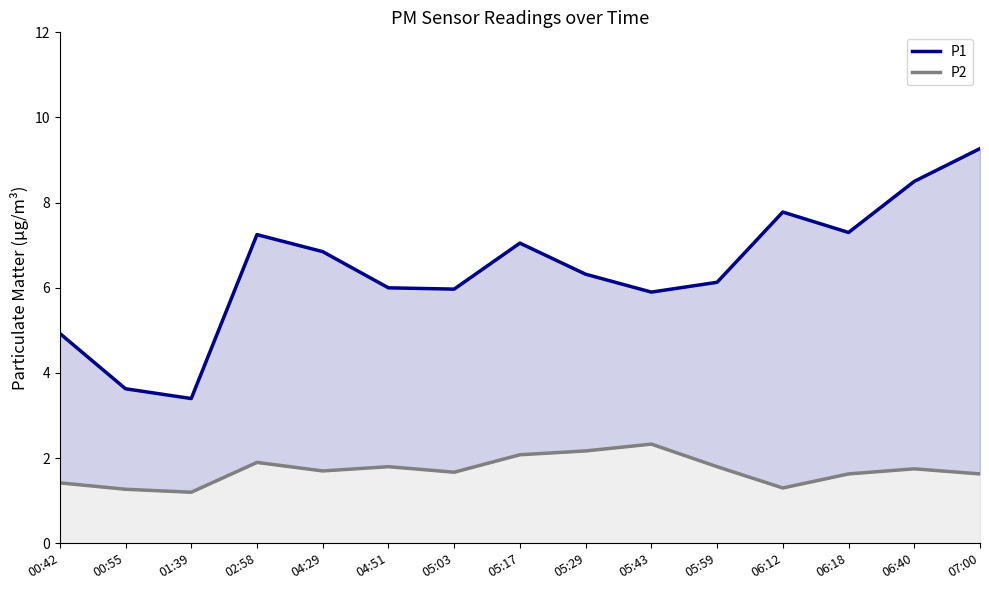

Which has a higher value, 06:18 or 06:12?

06:18